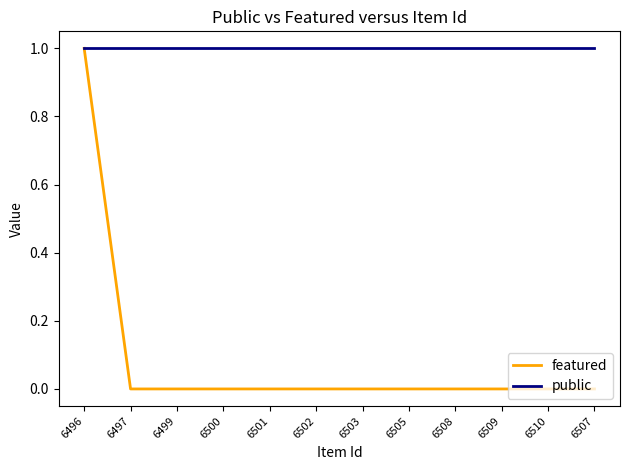

Which series has the largest range (max minus min)?

featured